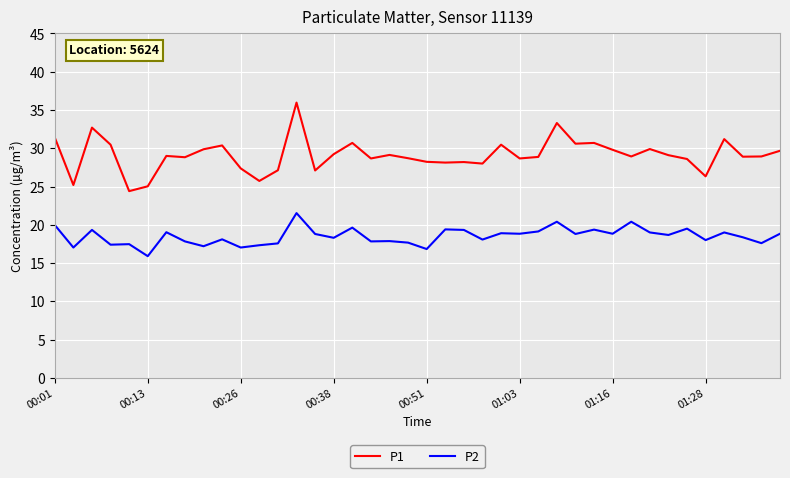

What is the maximum value shown in the chart?

36.0